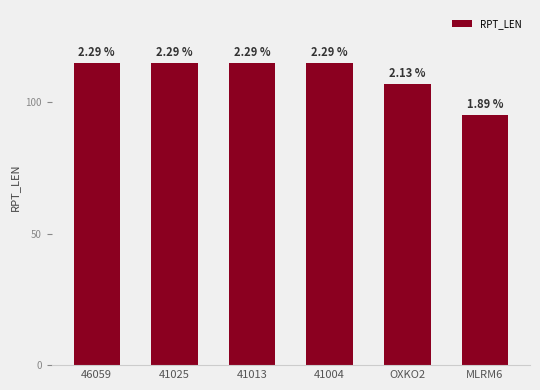

How many bars are there in total?

6